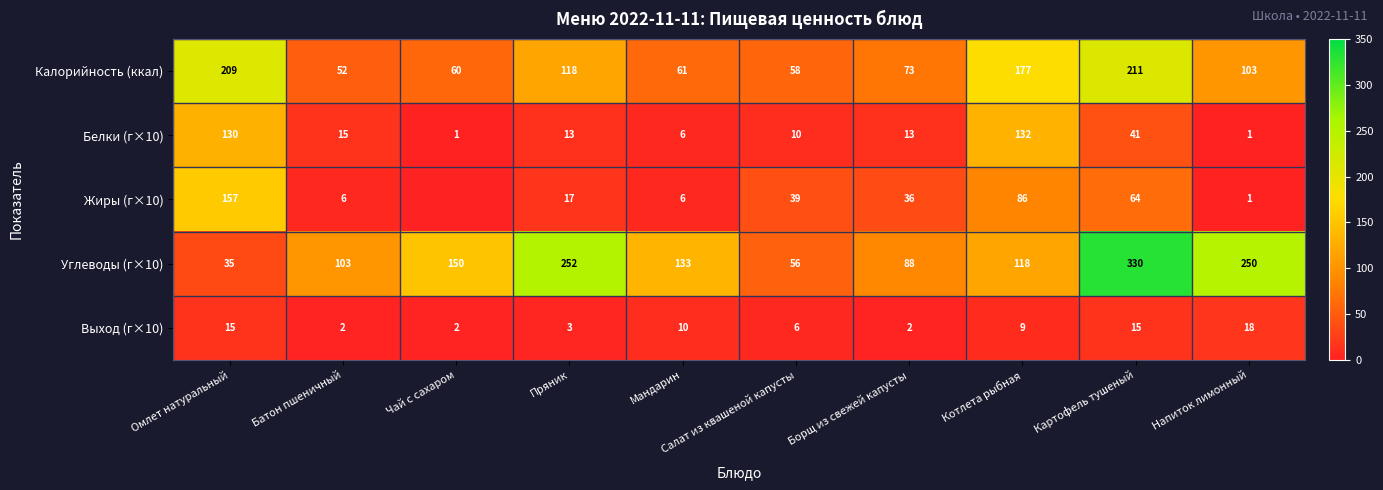

At which label is Выход (г×10) closest to 10?

Мандарин